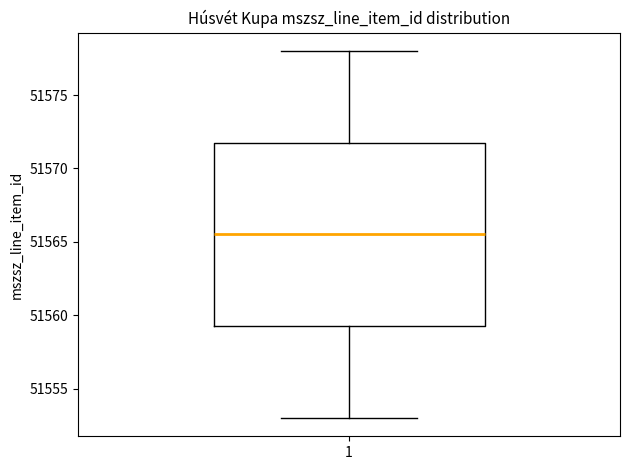

Where does the lower whisker of the box at x = 1 end on the y-axis? The values are not printed on the chart, so give them approximately, as read against the axis.

51553.0